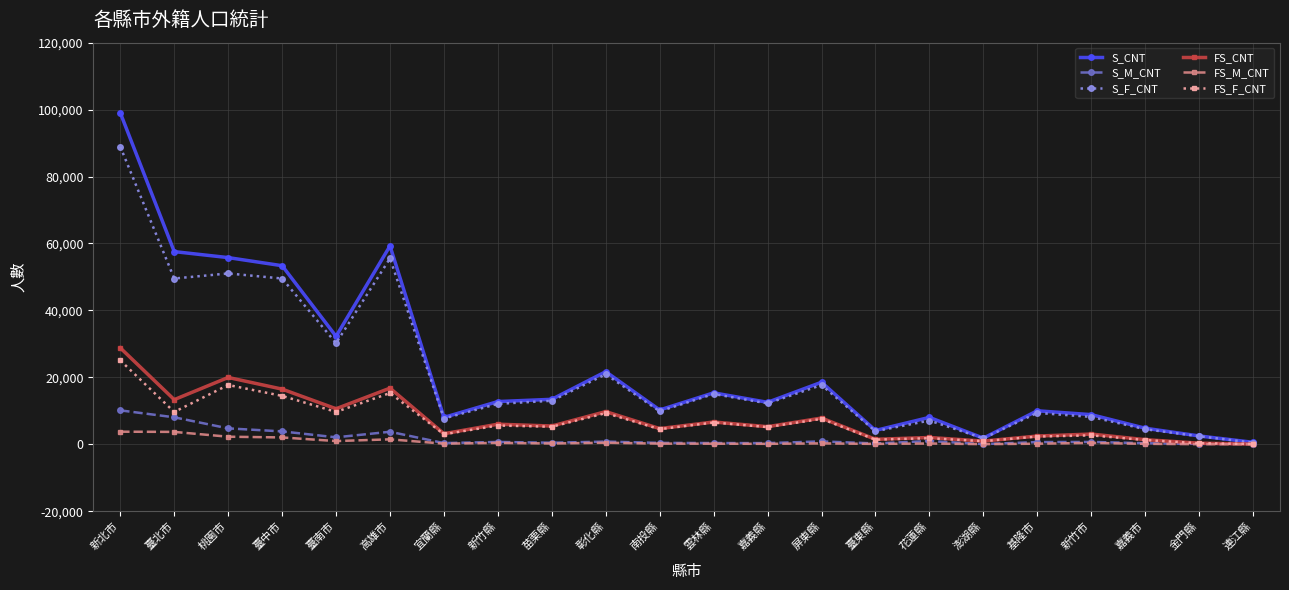

At which category does the chart reach its peak across all series?

新北市